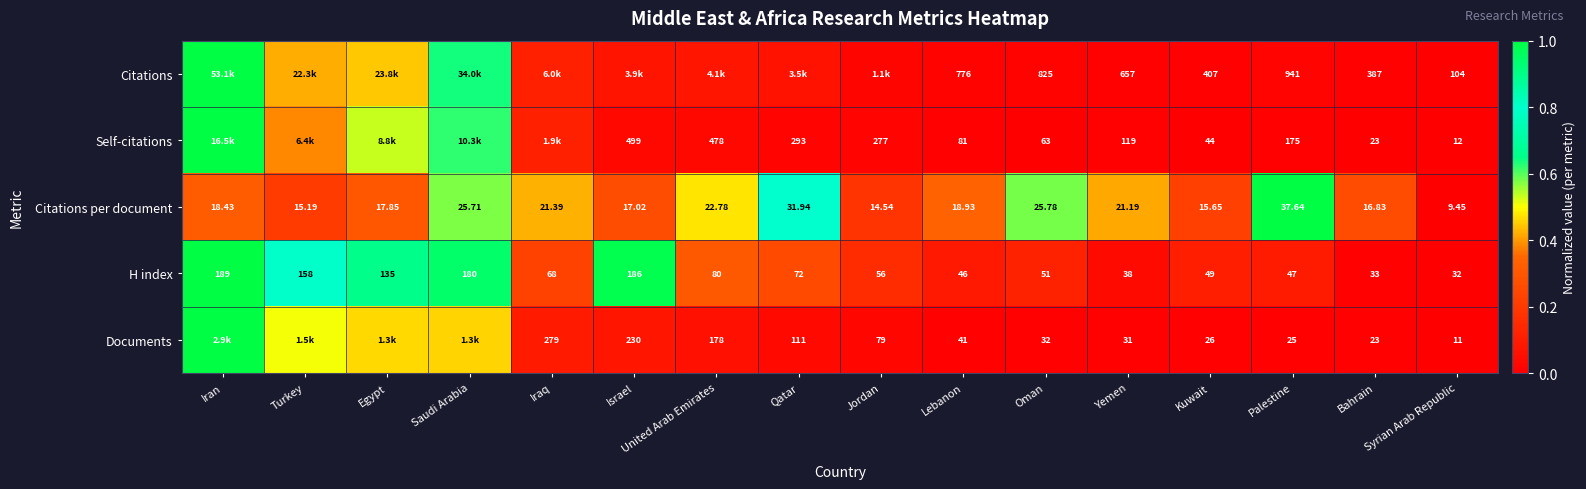

Rank the categories by Citations per document value from lowest to highest.

Syrian Arab Republic, Jordan, Turkey, Kuwait, Bahrain, Israel, Egypt, Iran, Lebanon, Yemen, Iraq, United Arab Emirates, Saudi Arabia, Oman, Qatar, Palestine